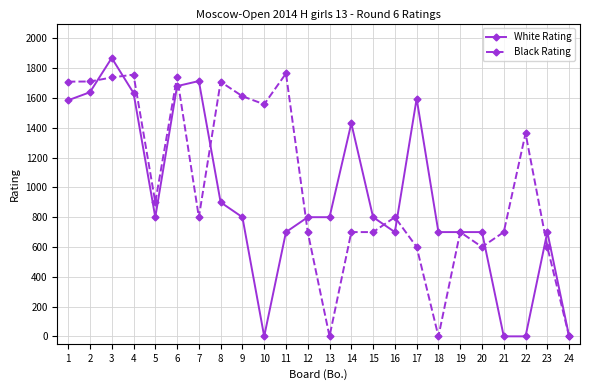

True or false: Black Rating has more than 2 interior local peaks.

True